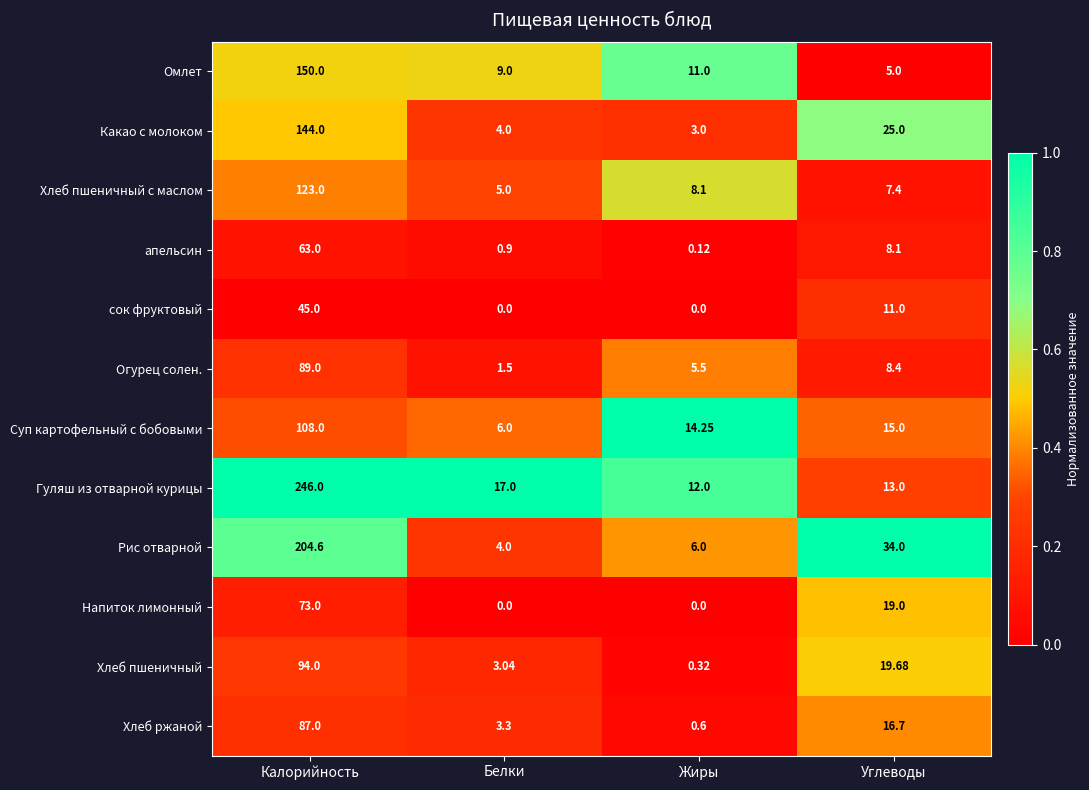

Is the value of Хлеб пшеничный at Углеводы greater than the value of апельсин at Белки?

Yes